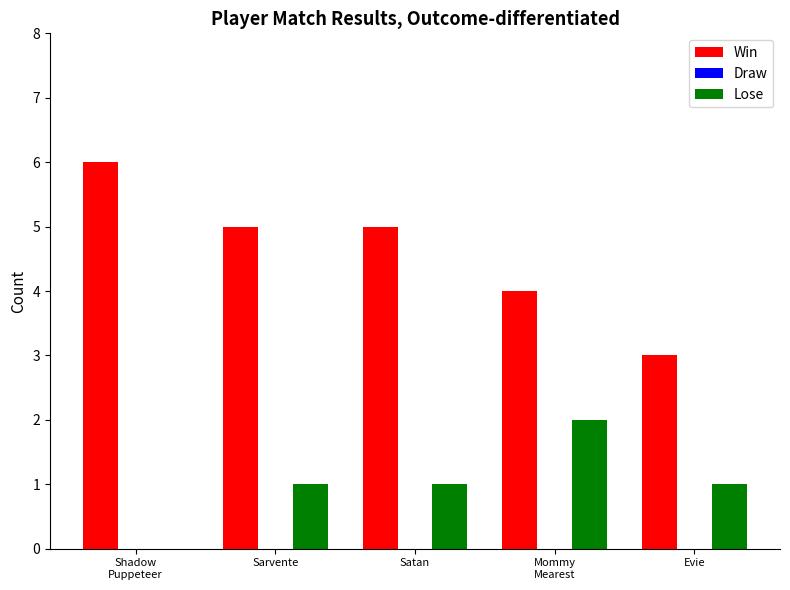

Which series has the largest total across all categories?

Win